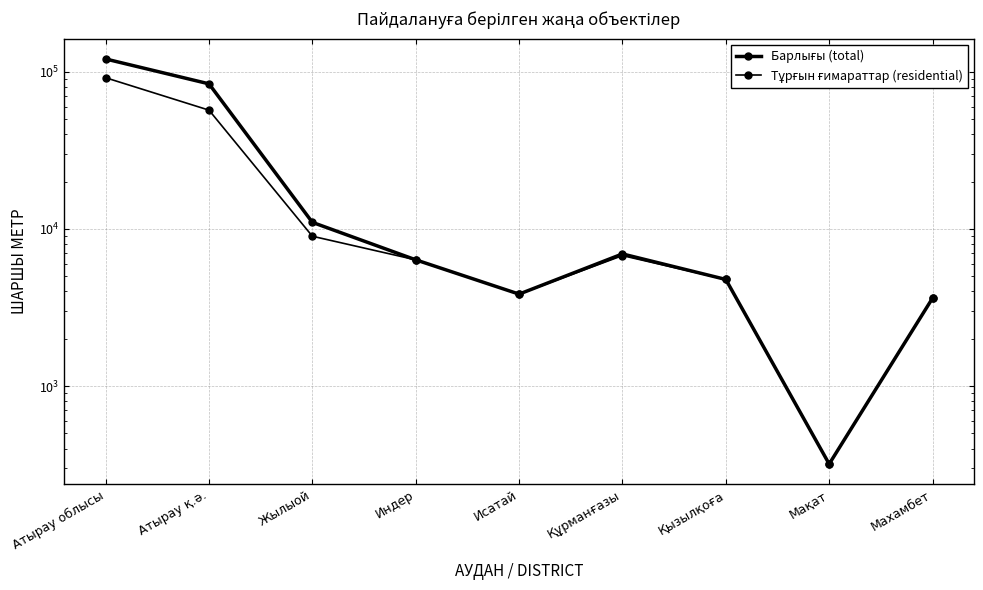

Reading right to left, transcribe all the data shown in this chart.

Барлығы (total): 3625	319	4768	6930	3846	6357	11008	83793	120646
Тұрғын ғимараттар (residential): 3625	319	4768	6763	3846	6357	8983	56994	91655